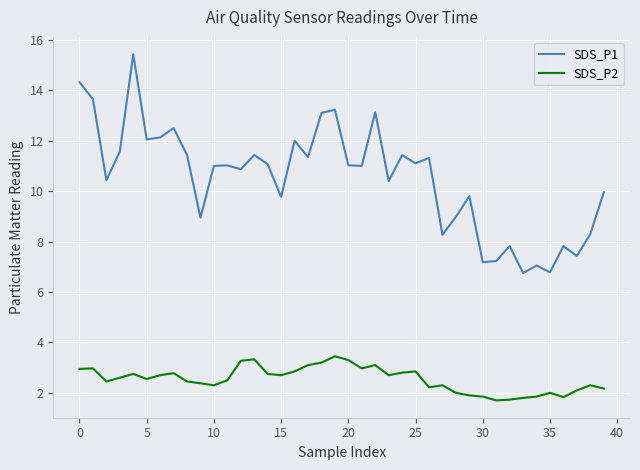

What are all the series names shown in the legend?

SDS_P1, SDS_P2